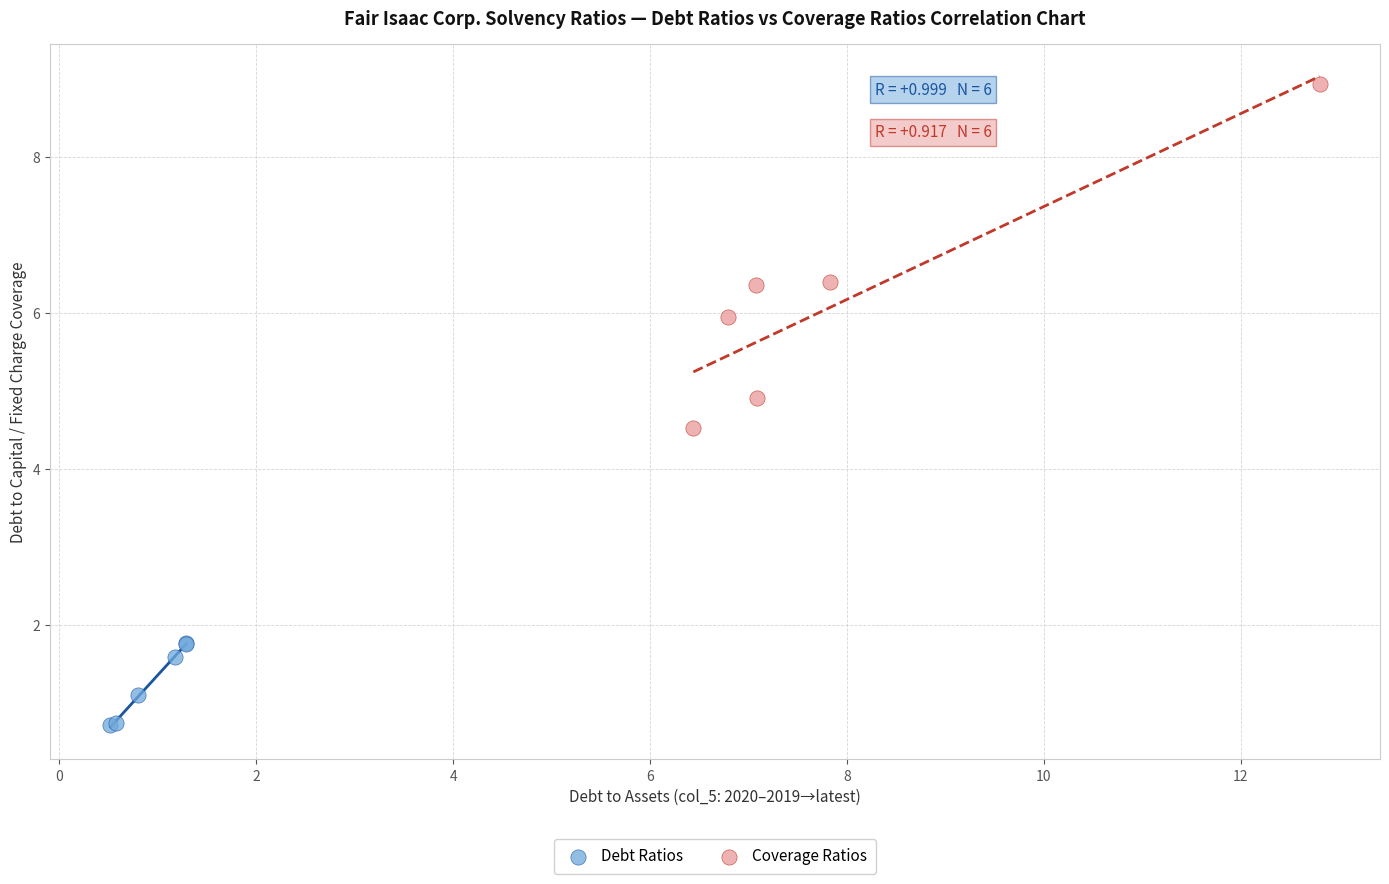

Which series has the widest spread of Y values?

Coverage Ratios